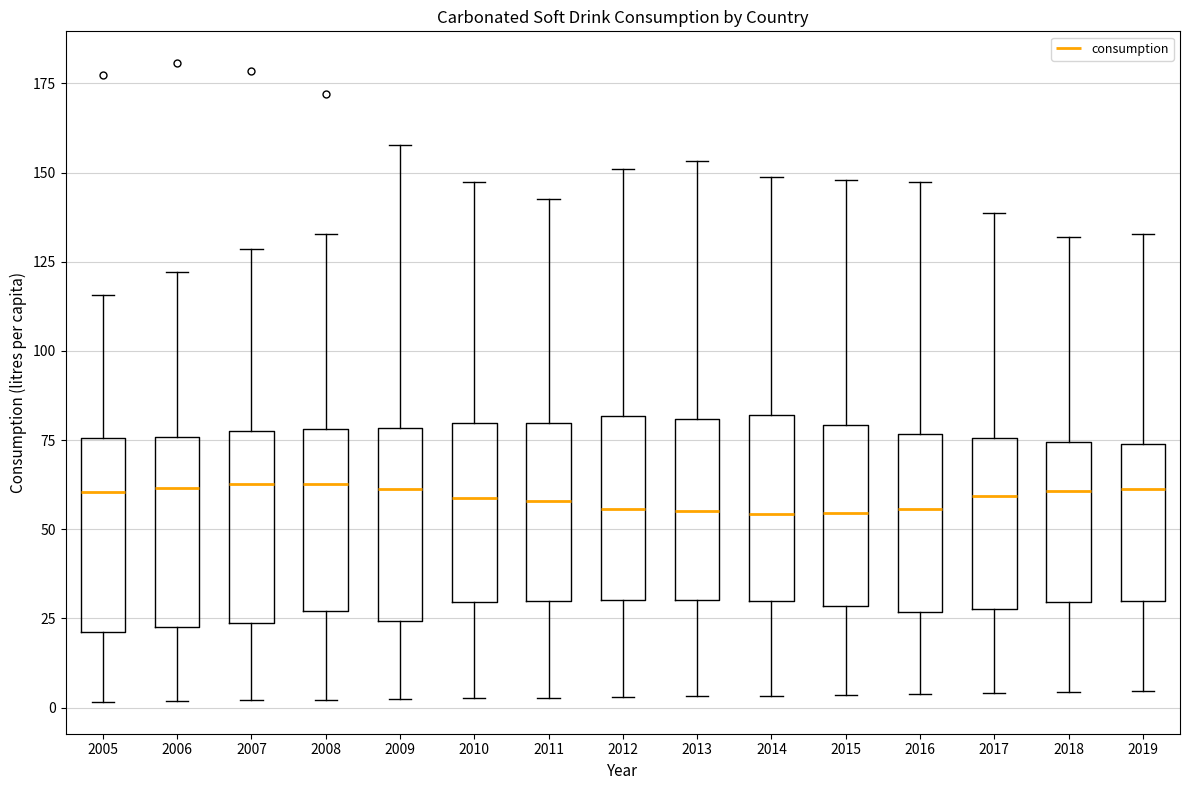

Reading left to right, read every box against the y-axis: the position of its median line, the range the box covers, and the ends of its whiskers. The values are not printed on the chart, so give them approximately, as read against the axis.

2005: median 60, box 20 to 75, whiskers 0 to 115
2006: median 60, box 25 to 75, whiskers 0 to 120
2007: median 65, box 25 to 75, whiskers 0 to 130
2008: median 65, box 25 to 80, whiskers 0 to 135
2009: median 60, box 25 to 80, whiskers 0 to 160
2010: median 60, box 30 to 80, whiskers 5 to 145
2011: median 60, box 30 to 80, whiskers 5 to 145
2012: median 55, box 30 to 80, whiskers 5 to 150
2013: median 55, box 30 to 80, whiskers 5 to 155
2014: median 55, box 30 to 80, whiskers 5 to 150
2015: median 55, box 30 to 80, whiskers 5 to 150
2016: median 55, box 25 to 75, whiskers 5 to 145
2017: median 60, box 30 to 75, whiskers 5 to 140
2018: median 60, box 30 to 75, whiskers 5 to 130
2019: median 60, box 30 to 75, whiskers 5 to 135